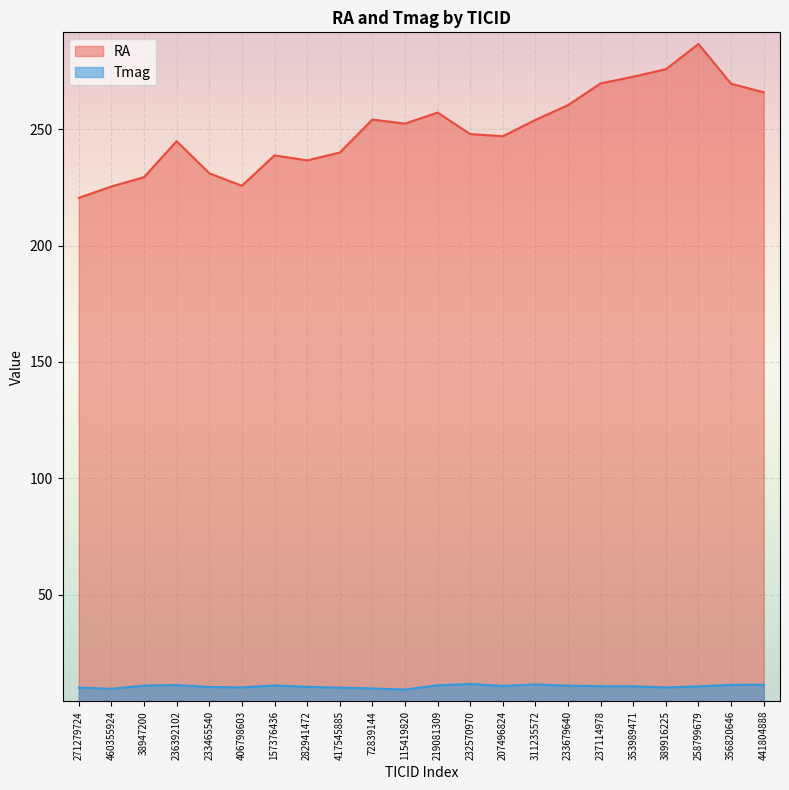

Reading left to right, list all the values displayed in this chart.

RA: 220.5	225.4	229.4	244.9	231.0	225.7	238.7	236.6	239.9	254.1	252.4	257.1	247.9	247.0	254.0	260.3	269.7	272.5	275.8	286.6	269.5	265.9
Tmag: 10.0	9.5	10.9	11.2	10.3	10.1	11.0	10.4	10.0	9.7	9.2	11.1	11.6	10.8	11.4	10.9	10.6	10.6	10.1	10.6	11.2	11.3